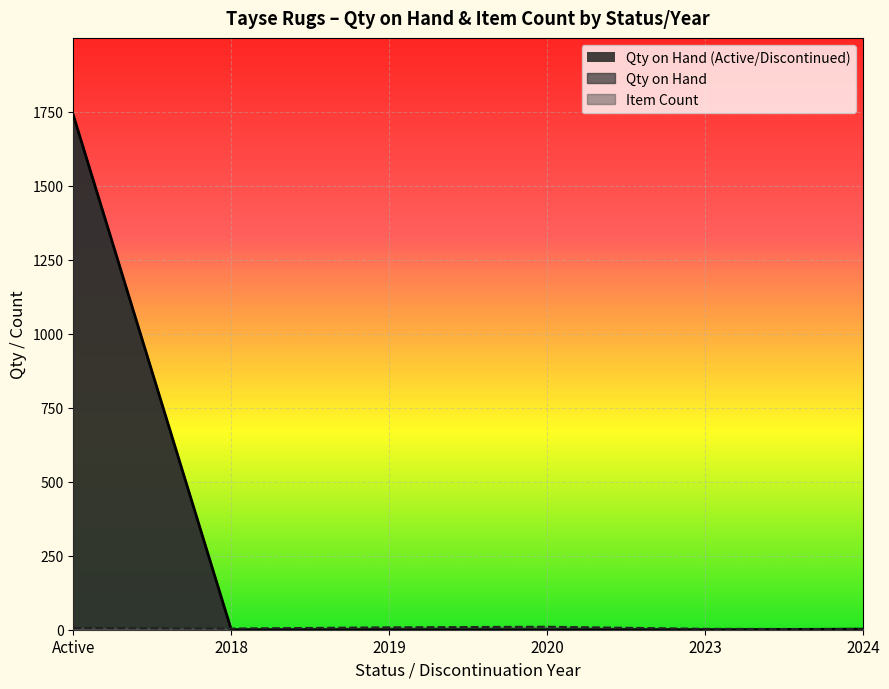

Which series ends up on top after the final intersection of Active and Discontinued?

Discontinued